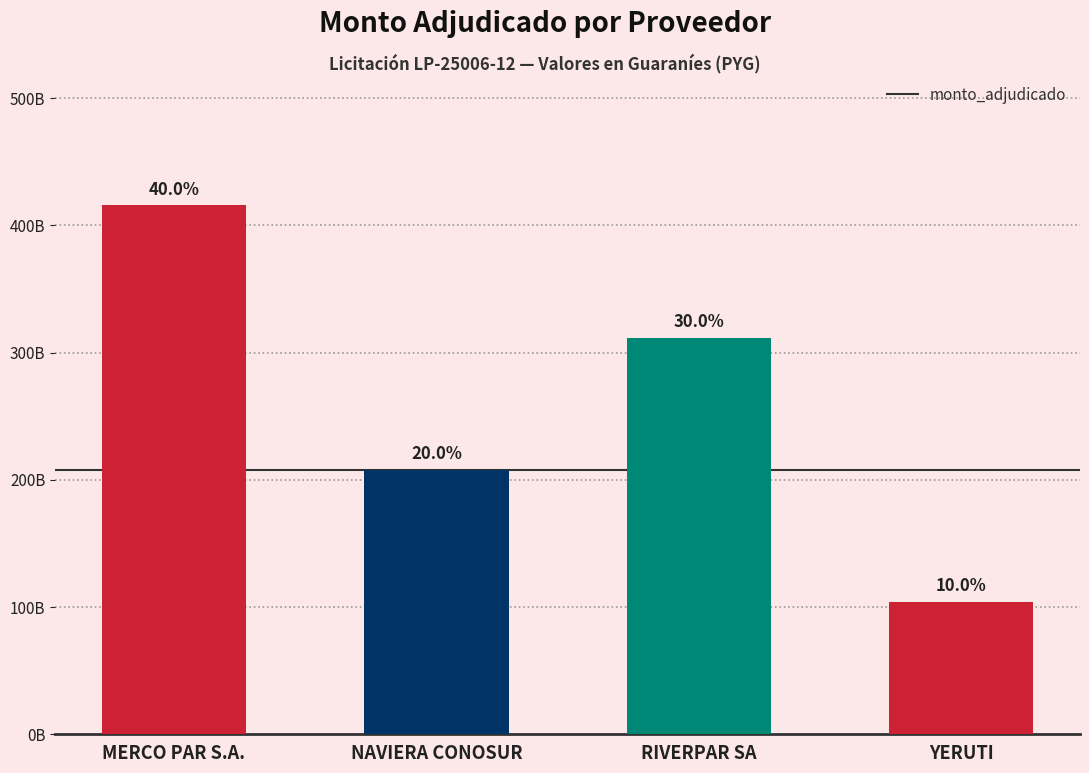

Which category has the highest value across all series?

MERCO PAR S.A.